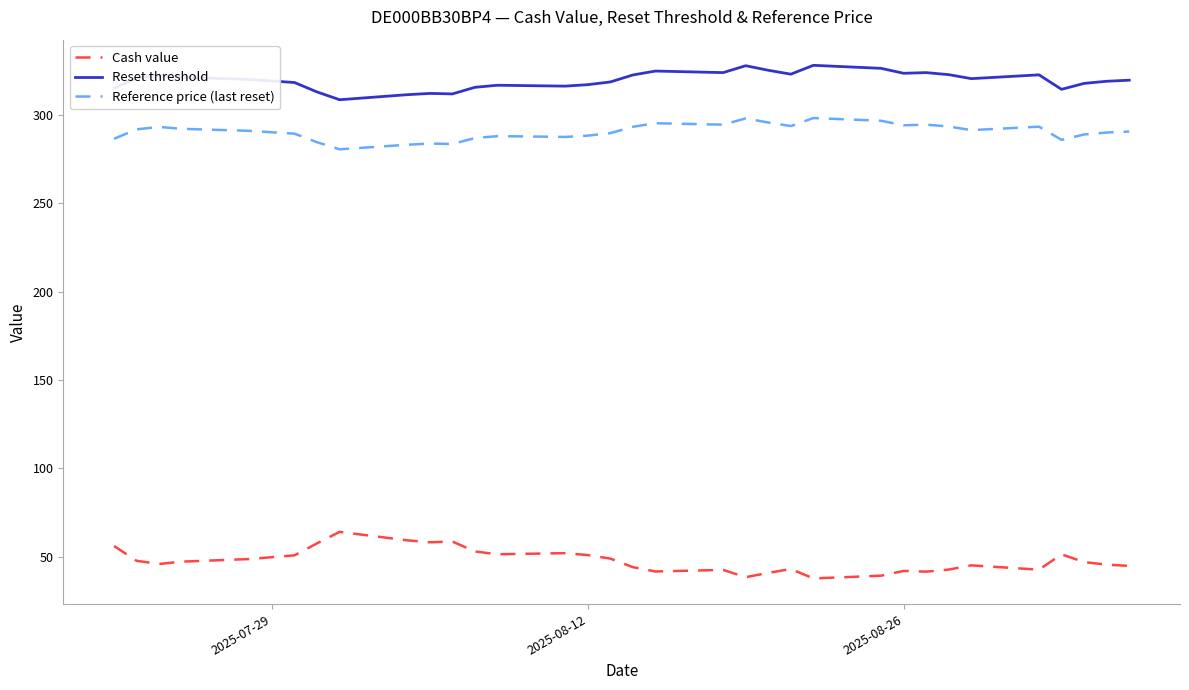

What is the average value of the Cash value series?

47.9